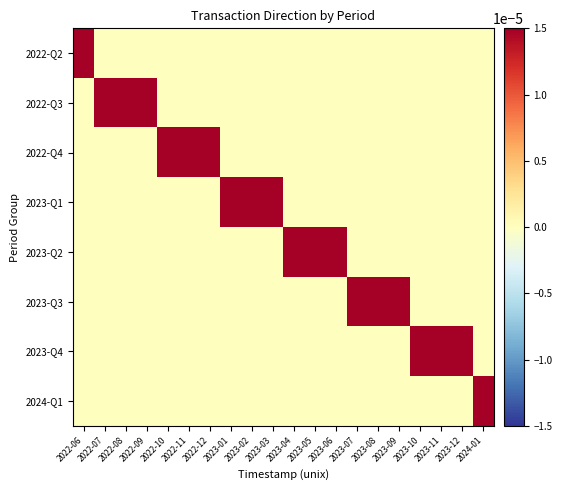

Reading left to right, what are all the values shown in this chart?

2022-Q2: 2022-06=0.0	2022-07=0.0	2022-08=0.0	2022-09=0.0	2022-10=0.0	2022-11=0.0	2022-12=0.0	2023-01=0.0	2023-02=0.0	2023-03=0.0	2023-04=0.0	2023-05=0.0	2023-06=0.0	2023-07=0.0	2023-08=0.0	2023-09=0.0	2023-10=0.0	2023-11=0.0	2023-12=0.0	2024-01=0.0
2022-Q3: 2022-06=0.0	2022-07=0.0	2022-08=0.0	2022-09=0.0	2022-10=0.0	2022-11=0.0	2022-12=0.0	2023-01=0.0	2023-02=0.0	2023-03=0.0	2023-04=0.0	2023-05=0.0	2023-06=0.0	2023-07=0.0	2023-08=0.0	2023-09=0.0	2023-10=0.0	2023-11=0.0	2023-12=0.0	2024-01=0.0
2022-Q4: 2022-06=0.0	2022-07=0.0	2022-08=0.0	2022-09=0.0	2022-10=0.0	2022-11=0.0	2022-12=0.0	2023-01=0.0	2023-02=0.0	2023-03=0.0	2023-04=0.0	2023-05=0.0	2023-06=0.0	2023-07=0.0	2023-08=0.0	2023-09=0.0	2023-10=0.0	2023-11=0.0	2023-12=0.0	2024-01=0.0
2023-Q1: 2022-06=0.0	2022-07=0.0	2022-08=0.0	2022-09=0.0	2022-10=0.0	2022-11=0.0	2022-12=0.0	2023-01=0.0	2023-02=0.0	2023-03=0.0	2023-04=0.0	2023-05=0.0	2023-06=0.0	2023-07=0.0	2023-08=0.0	2023-09=0.0	2023-10=0.0	2023-11=0.0	2023-12=0.0	2024-01=0.0
2023-Q2: 2022-06=0.0	2022-07=0.0	2022-08=0.0	2022-09=0.0	2022-10=0.0	2022-11=0.0	2022-12=0.0	2023-01=0.0	2023-02=0.0	2023-03=0.0	2023-04=0.0	2023-05=0.0	2023-06=0.0	2023-07=0.0	2023-08=0.0	2023-09=0.0	2023-10=0.0	2023-11=0.0	2023-12=0.0	2024-01=0.0
2023-Q3: 2022-06=0.0	2022-07=0.0	2022-08=0.0	2022-09=0.0	2022-10=0.0	2022-11=0.0	2022-12=0.0	2023-01=0.0	2023-02=0.0	2023-03=0.0	2023-04=0.0	2023-05=0.0	2023-06=0.0	2023-07=0.0	2023-08=0.0	2023-09=0.0	2023-10=0.0	2023-11=0.0	2023-12=0.0	2024-01=0.0
2023-Q4: 2022-06=0.0	2022-07=0.0	2022-08=0.0	2022-09=0.0	2022-10=0.0	2022-11=0.0	2022-12=0.0	2023-01=0.0	2023-02=0.0	2023-03=0.0	2023-04=0.0	2023-05=0.0	2023-06=0.0	2023-07=0.0	2023-08=0.0	2023-09=0.0	2023-10=0.0	2023-11=0.0	2023-12=0.0	2024-01=0.0
2024-Q1: 2022-06=0.0	2022-07=0.0	2022-08=0.0	2022-09=0.0	2022-10=0.0	2022-11=0.0	2022-12=0.0	2023-01=0.0	2023-02=0.0	2023-03=0.0	2023-04=0.0	2023-05=0.0	2023-06=0.0	2023-07=0.0	2023-08=0.0	2023-09=0.0	2023-10=0.0	2023-11=0.0	2023-12=0.0	2024-01=0.0